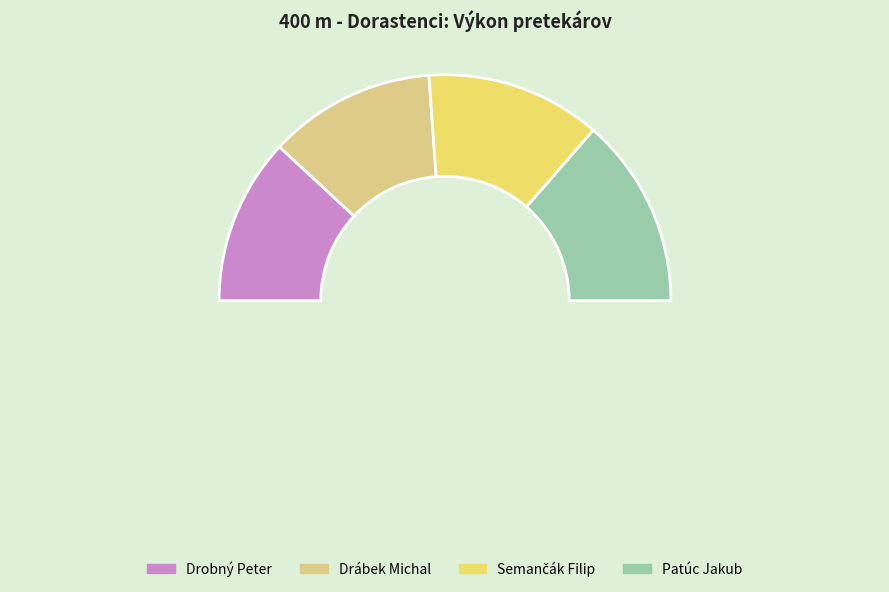

To the nearest percent, what percentage of the pie is Drábek Michal?

24%